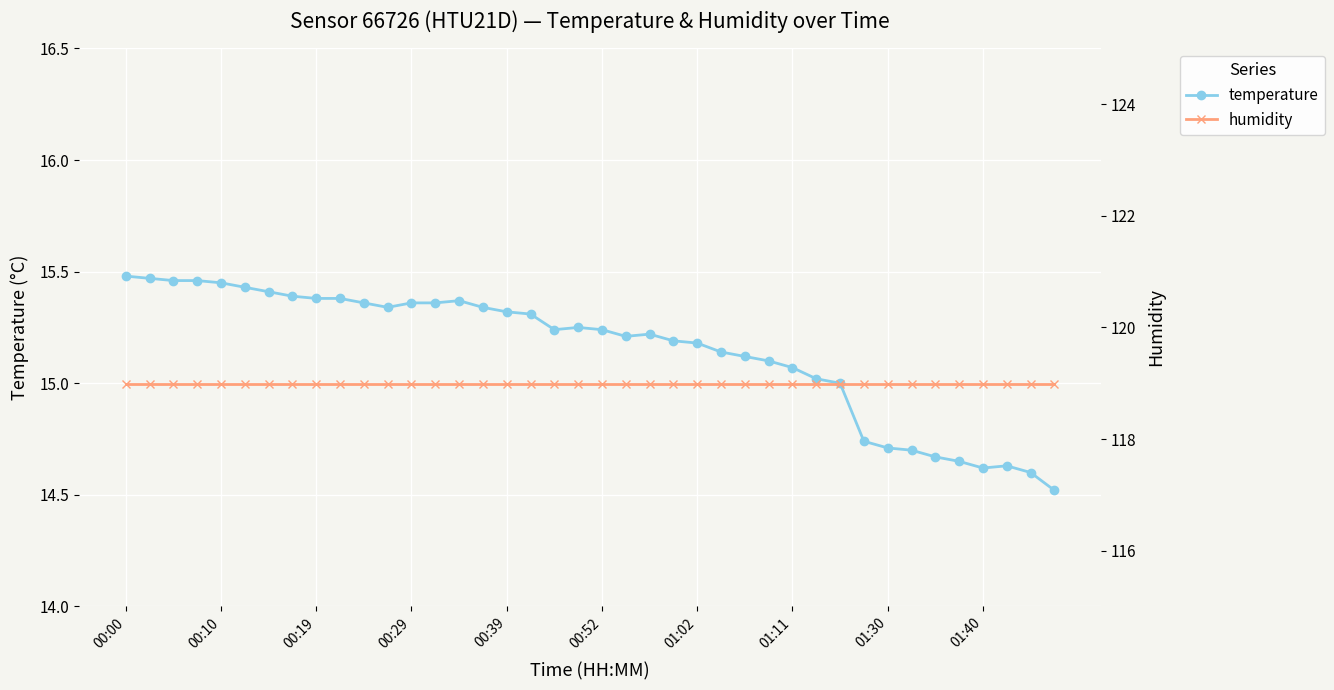

True or false: temperature has more than 0 interior local peaks.

True